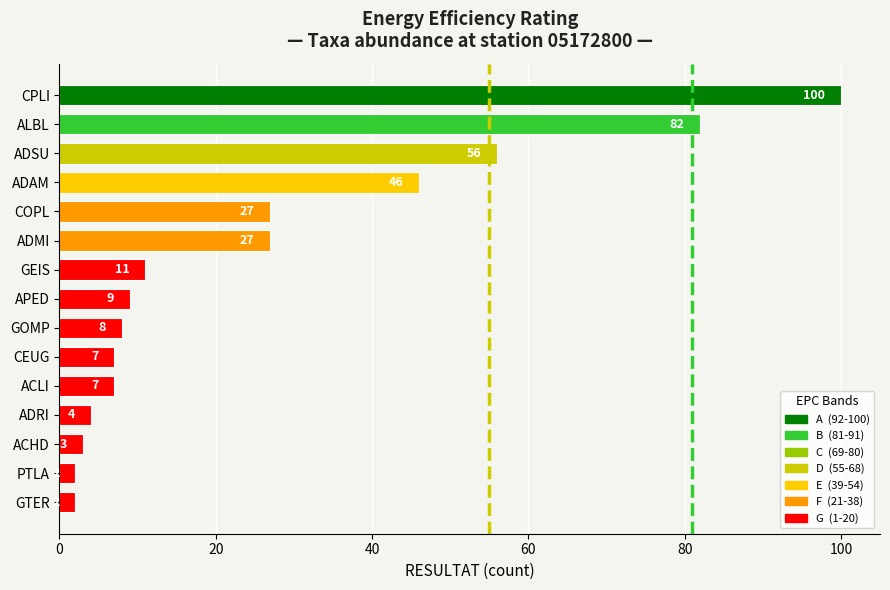

What position from the bottom is GTER?

1